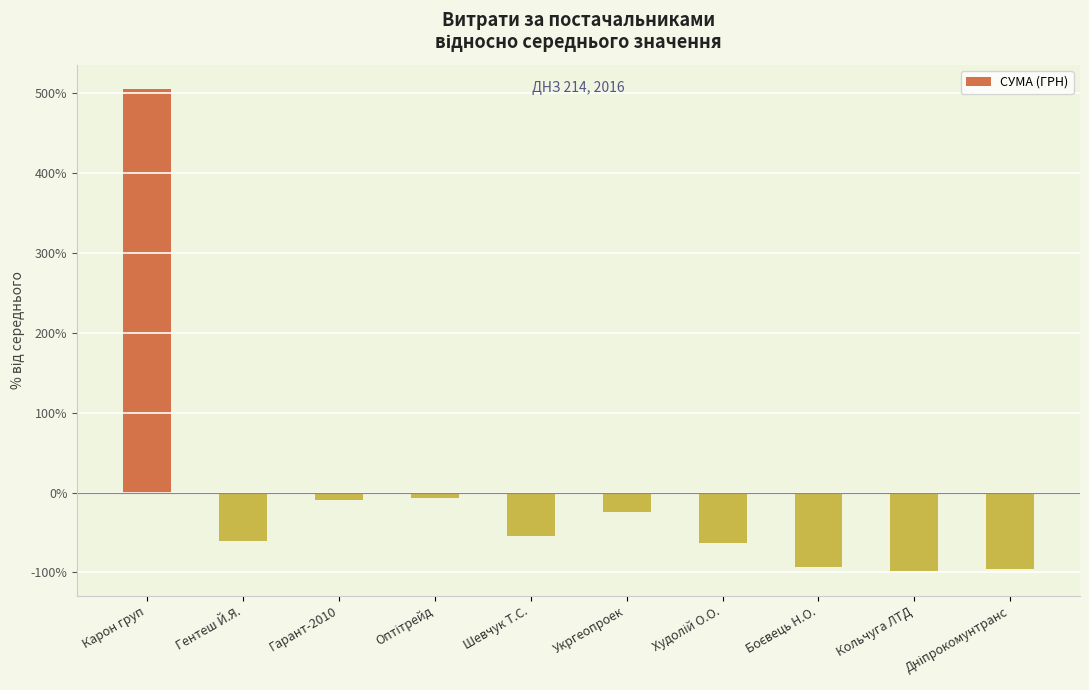

What is the value of the 7th bar from the left?

-63.4